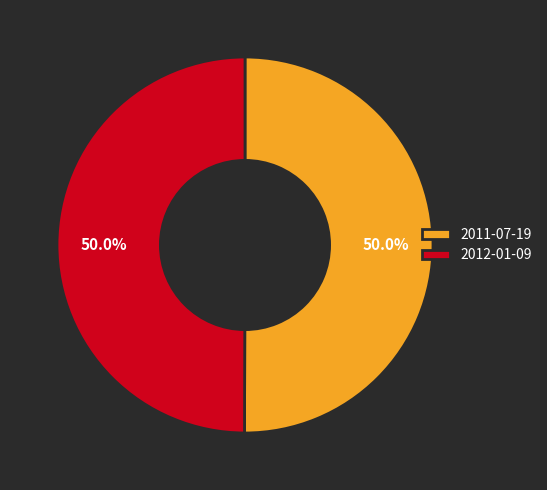

What is the ratio of the value at 2011-07-19 to the value at 2012-01-09?

1.0